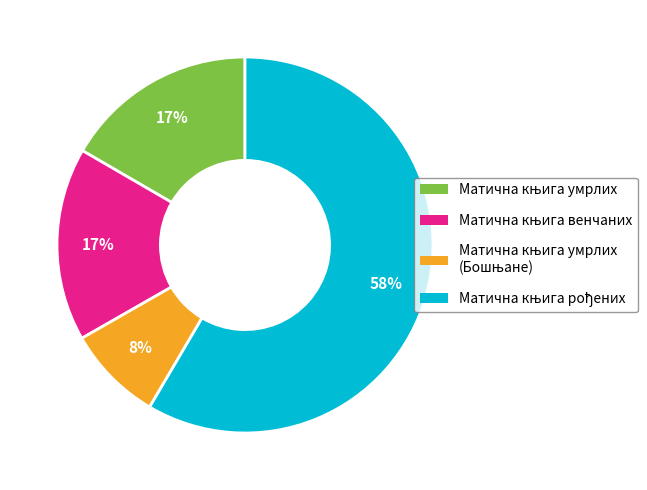

Is there a majority slice in this chart?

Yes